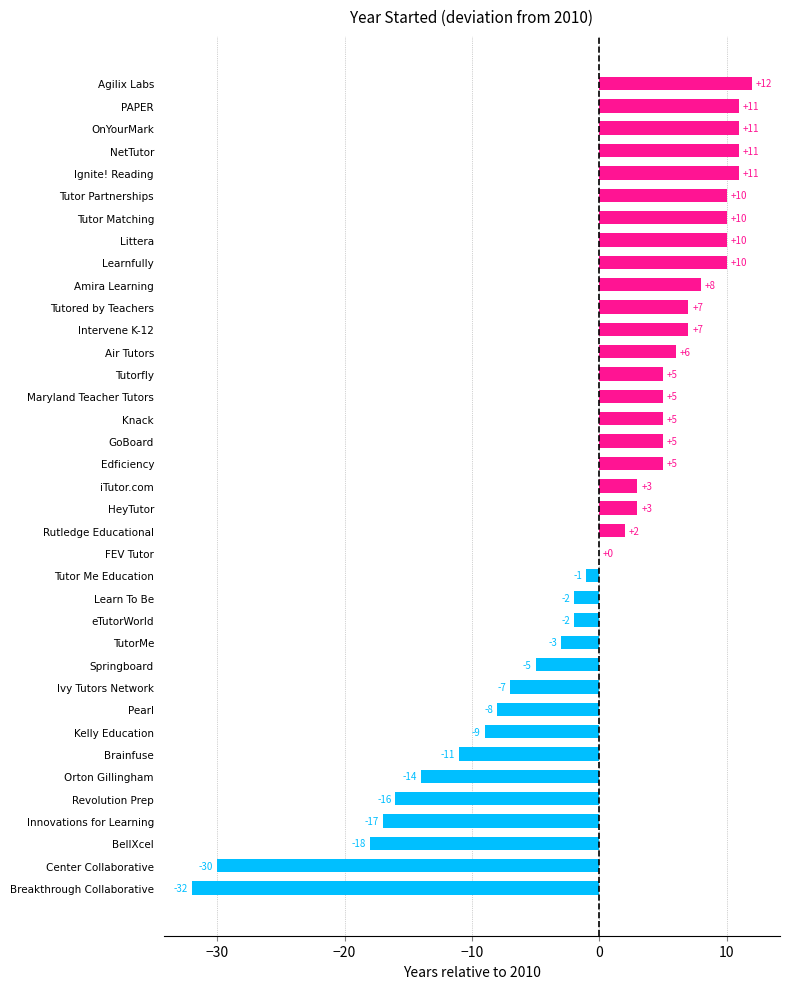

Read the value at Learnfully, to the nearest 5.

10